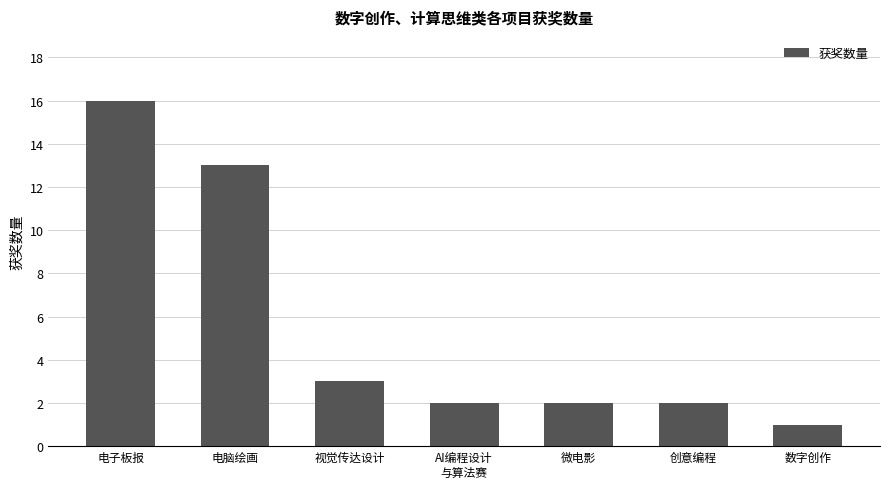

Does the chart contain stacked bars?

No